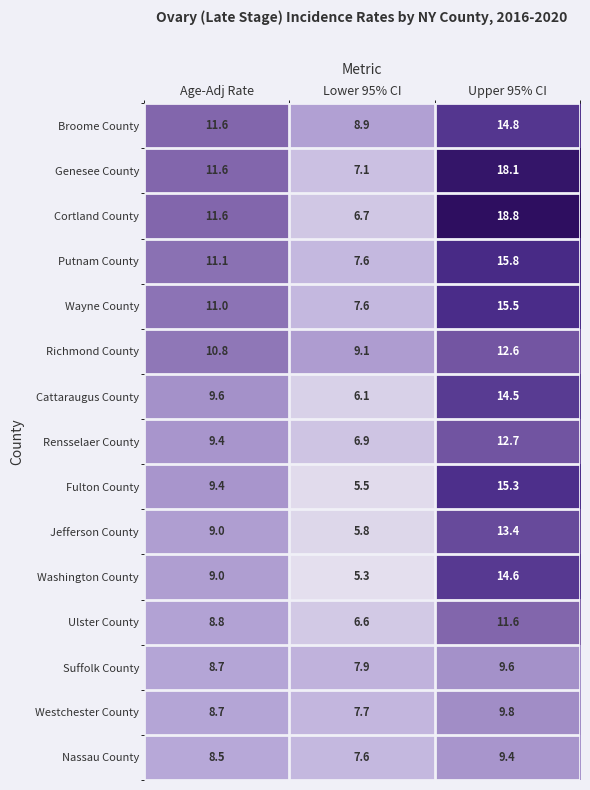

Rank the series by their maximum value, from highest to lowest.

Cortland County, Genesee County, Putnam County, Wayne County, Fulton County, Broome County, Washington County, Cattaraugus County, Jefferson County, Rensselaer County, Richmond County, Ulster County, Westchester County, Suffolk County, Nassau County